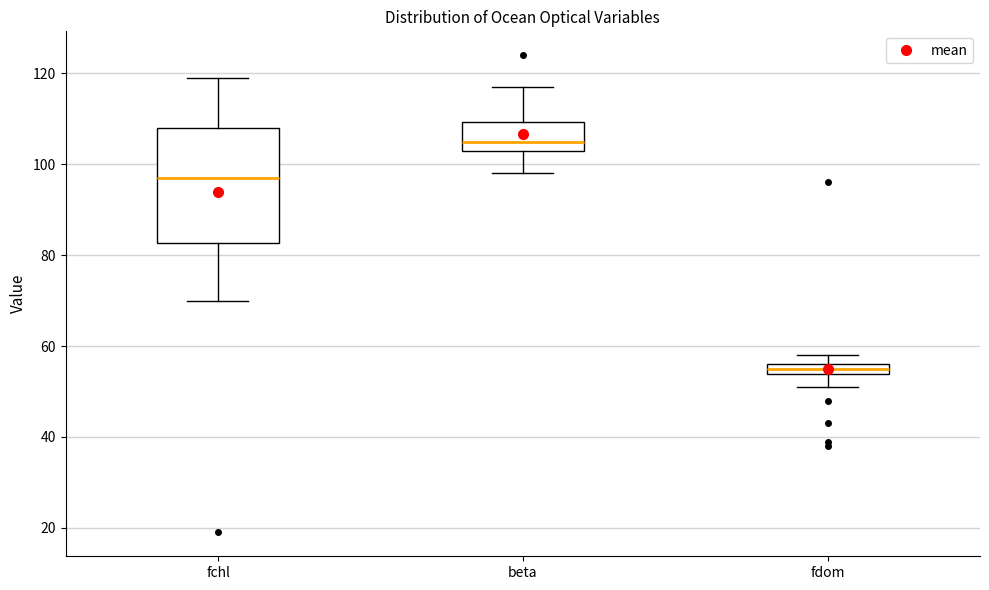

Which box is the tallest, from its lower edge to its upper edge?

fchl